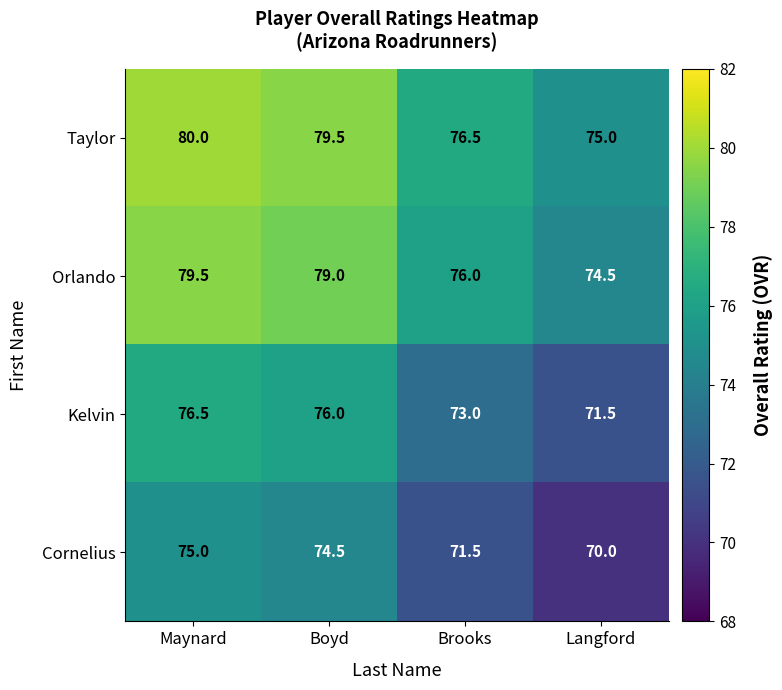

At which label is Taylor closest to 77?

Brooks